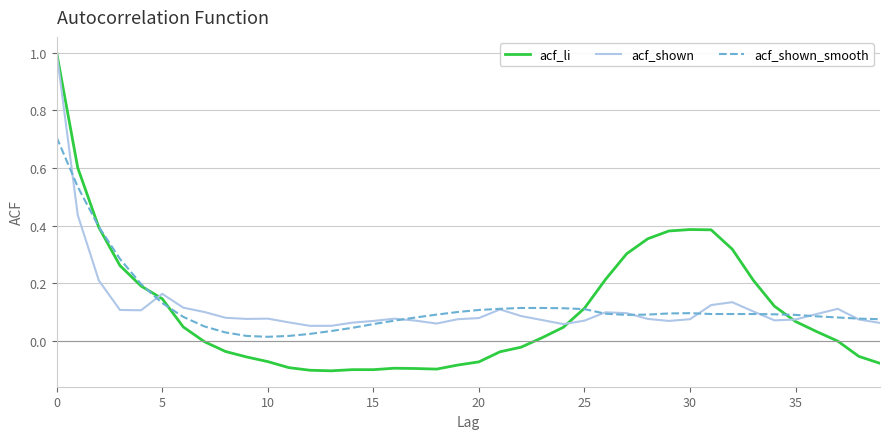

After their last crossing, which series has the higher values: acf_shown_smooth or acf_shown?

acf_shown_smooth